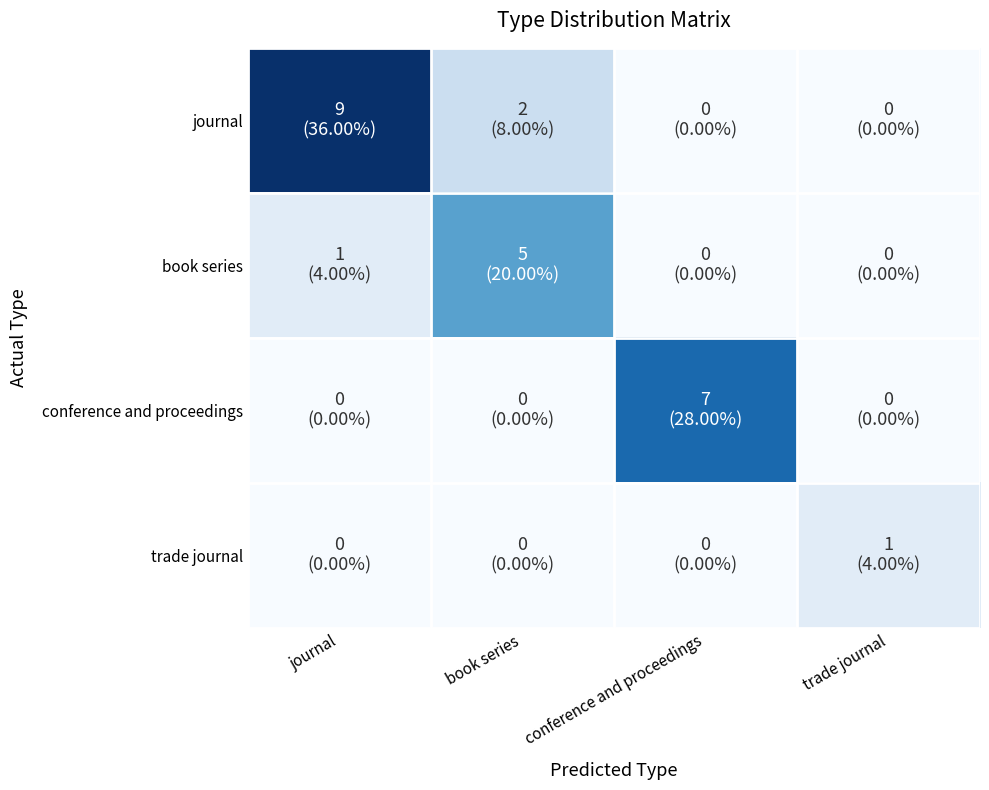

Reading right to left, what are all the values shown in this chart?

journal: trade journal=0	conference and proceedings=0	book series=2	journal=9
book series: trade journal=0	conference and proceedings=0	book series=5	journal=1
conference and proceedings: trade journal=0	conference and proceedings=7	book series=0	journal=0
trade journal: trade journal=1	conference and proceedings=0	book series=0	journal=0